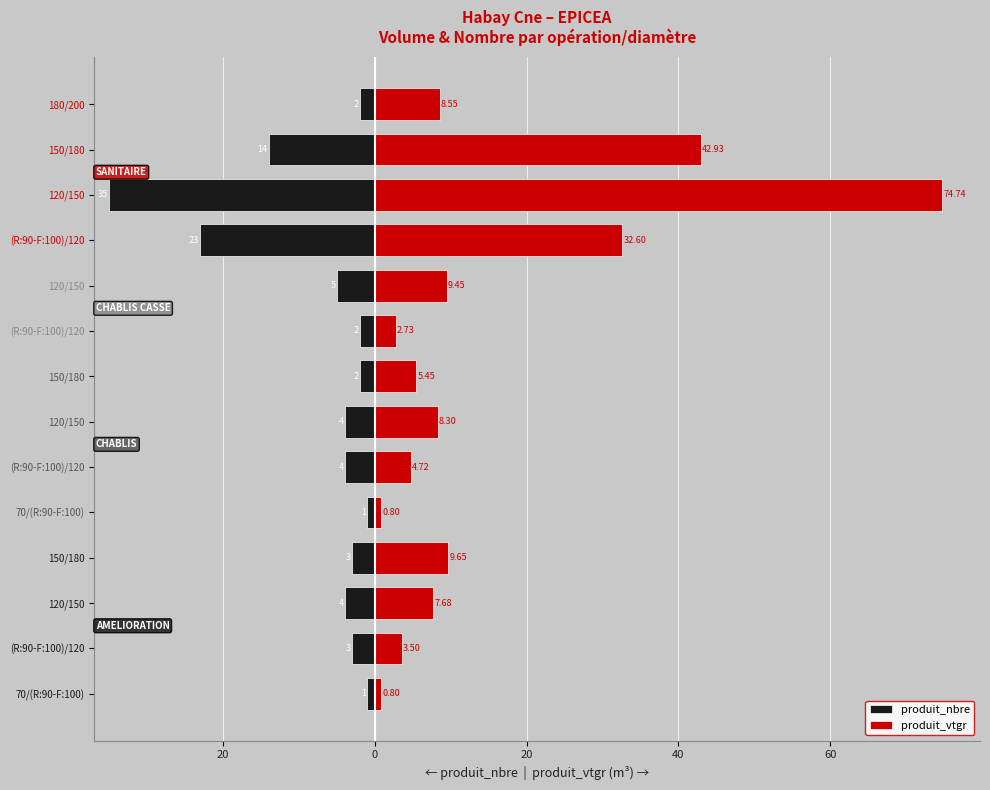

What is the maximum value for produit_vtgr?

74.7